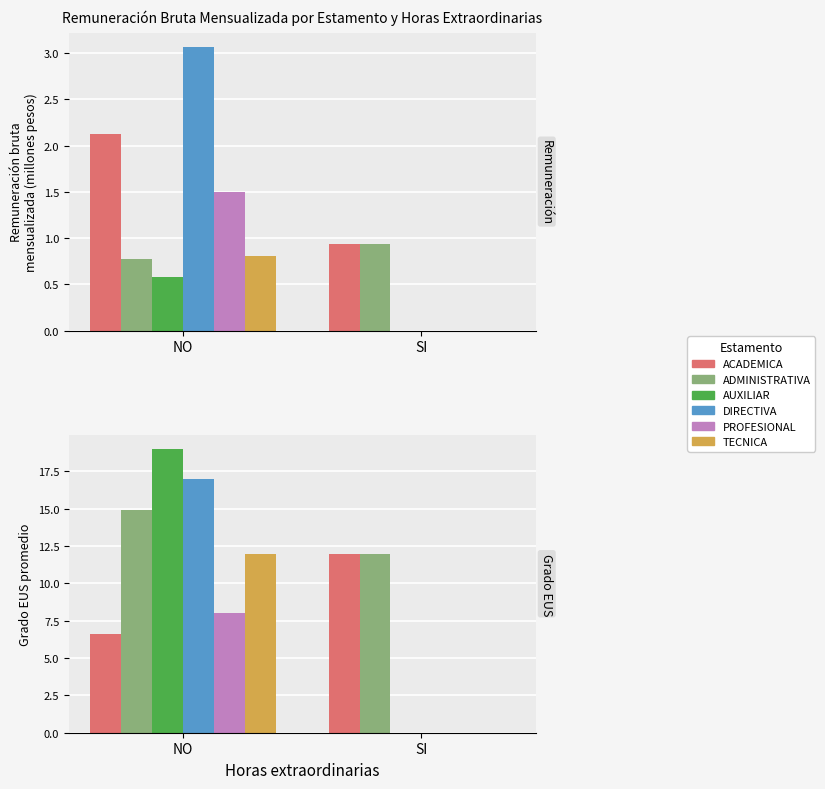

Rank the series by their maximum value, from lowest to highest.

PROFESIONAL, ACADEMICA, TECNICA, ADMINISTRATIVA, DIRECTIVA, AUXILIAR